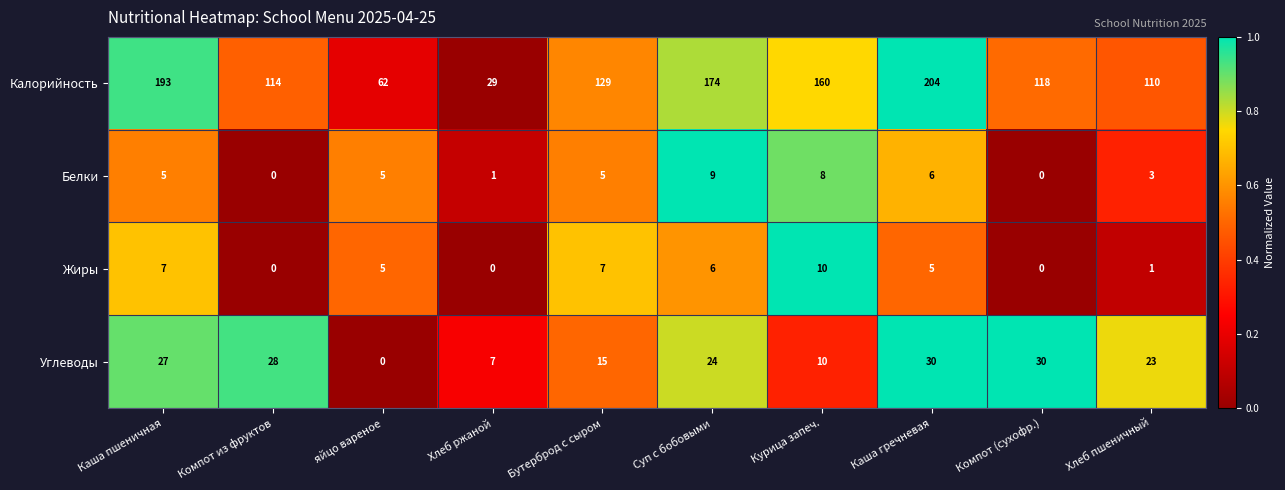

What is the maximum value shown in the chart?

204